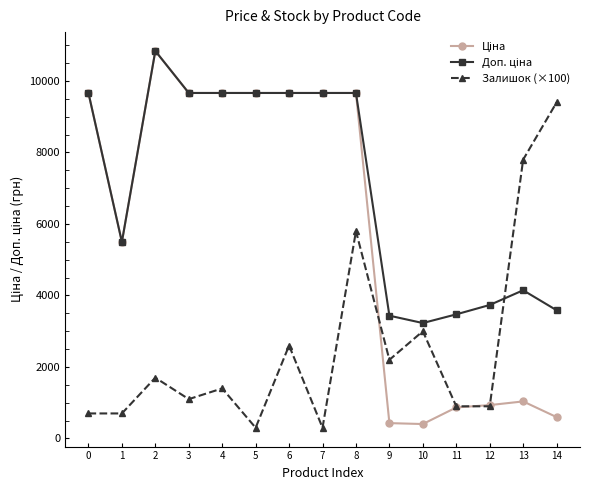

Where is Залишок (×100) nearest to the value 4850?

8